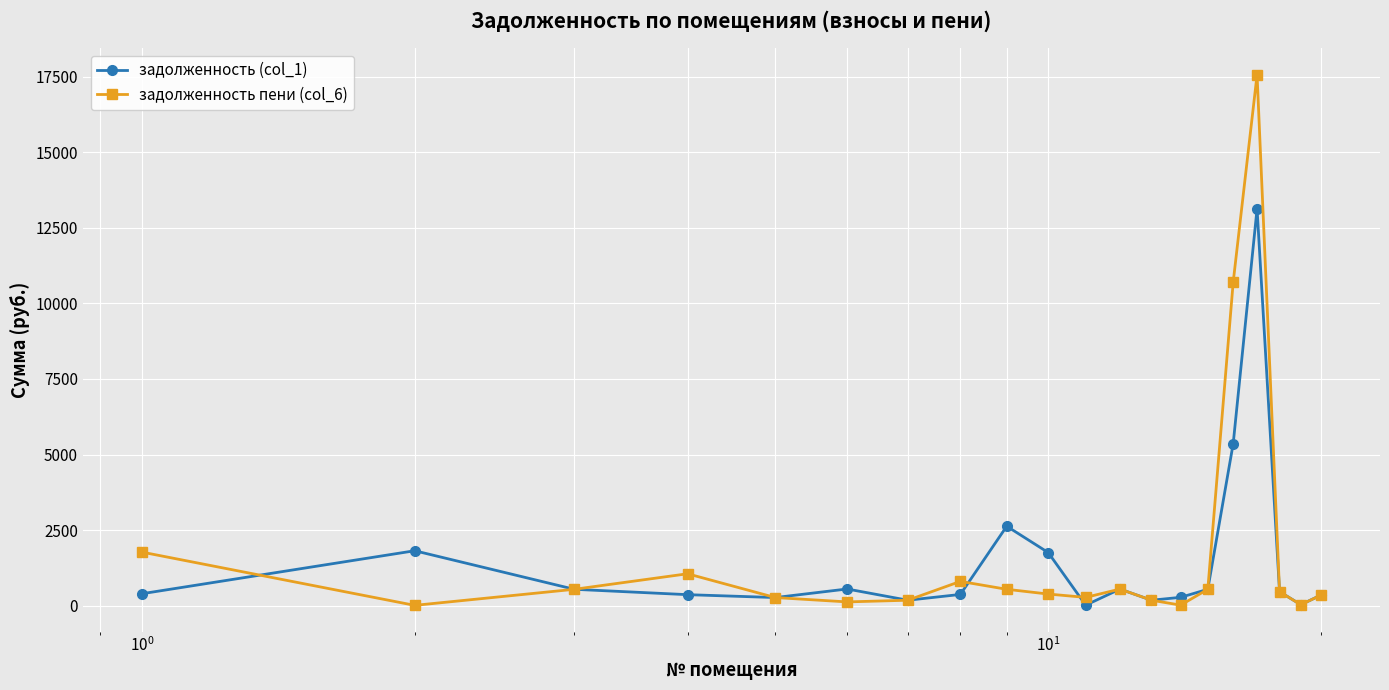

What is the value of the задолженность пени (col_6) point at the 15th from the left?

541.0